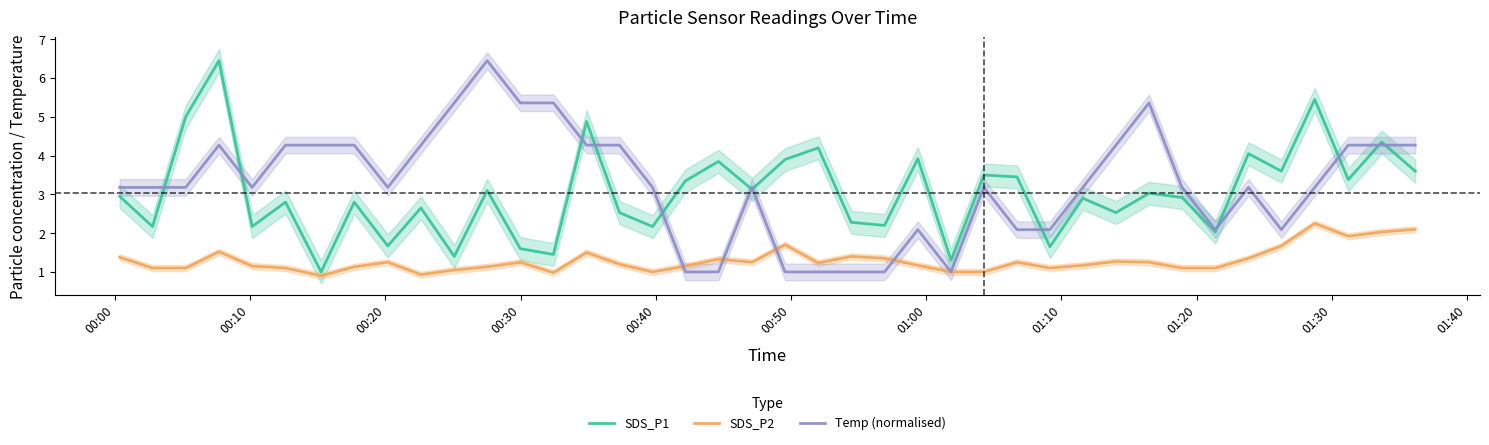

True or false: SDS_P1 has more than 1 interior local peaks.

True